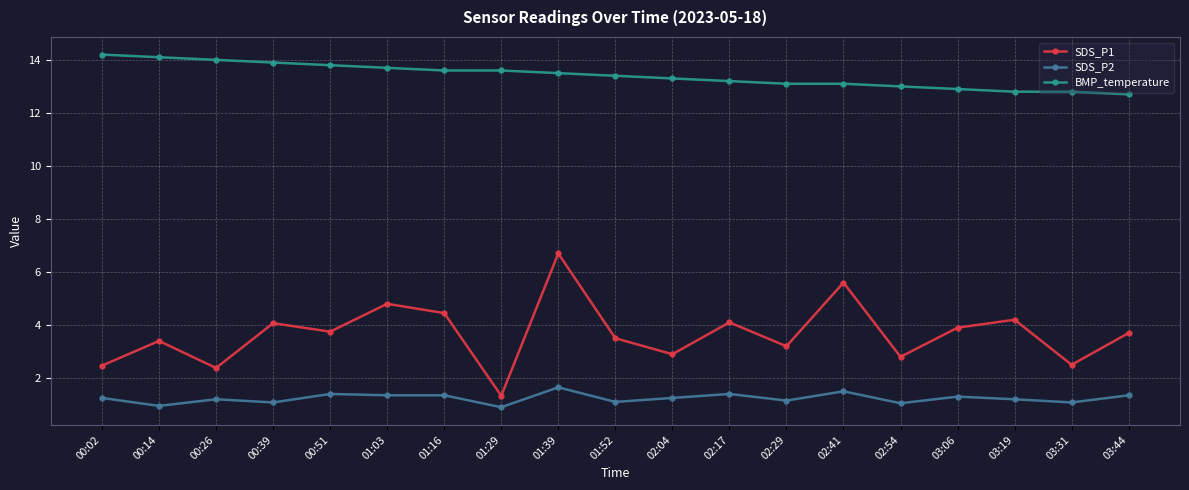

Which series has the largest range (max minus min)?

SDS_P1